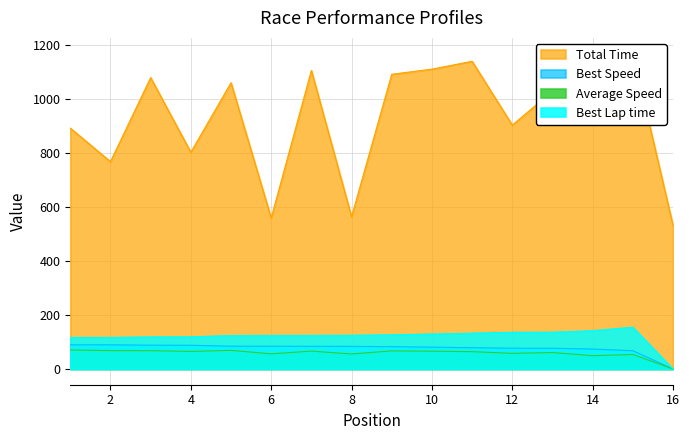

How many distinct data groups are displayed?

4